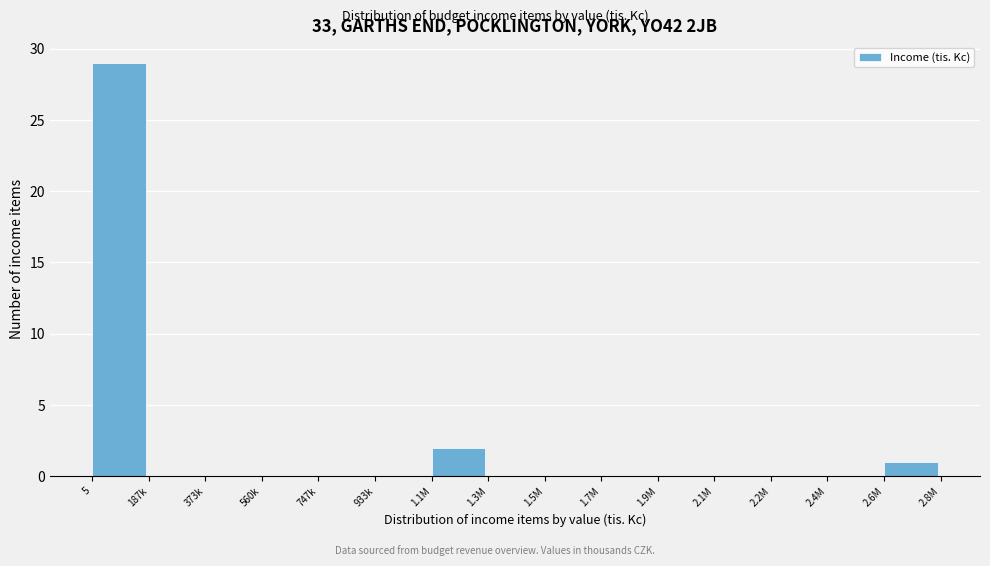

Reading left to right, transcribe all the data shown in this chart.

5=29	187k=0	373k=0	560k=0	747k=0	933k=0	1.1M=2	1.3M=0	1.5M=0	1.7M=0	1.9M=0	2.1M=0	2.2M=0	2.4M=0	2.6M=1